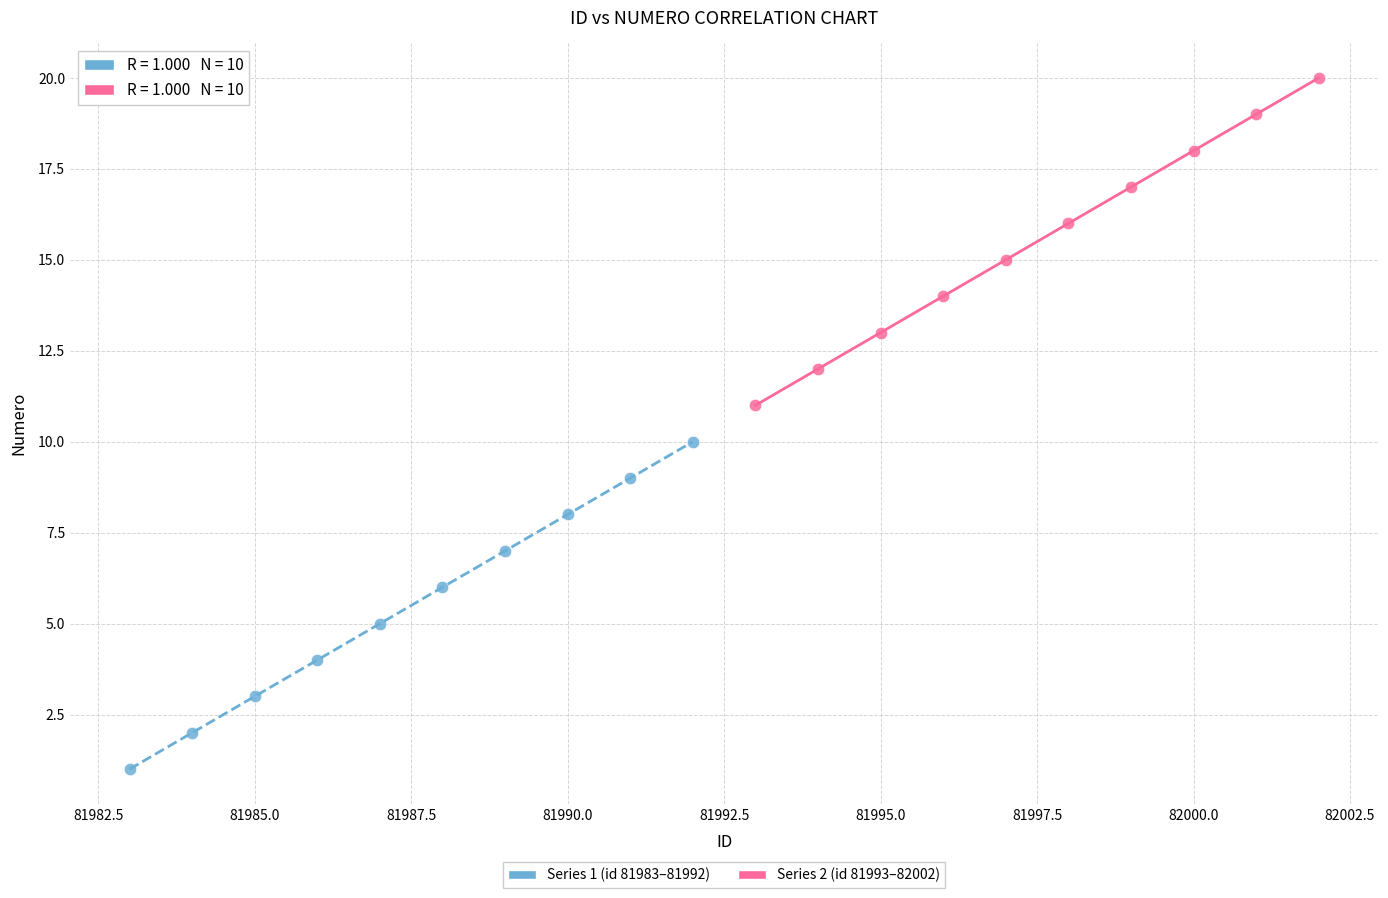

Which series reaches the minimum Y coordinate?

Series 1 (id 81983–81992)